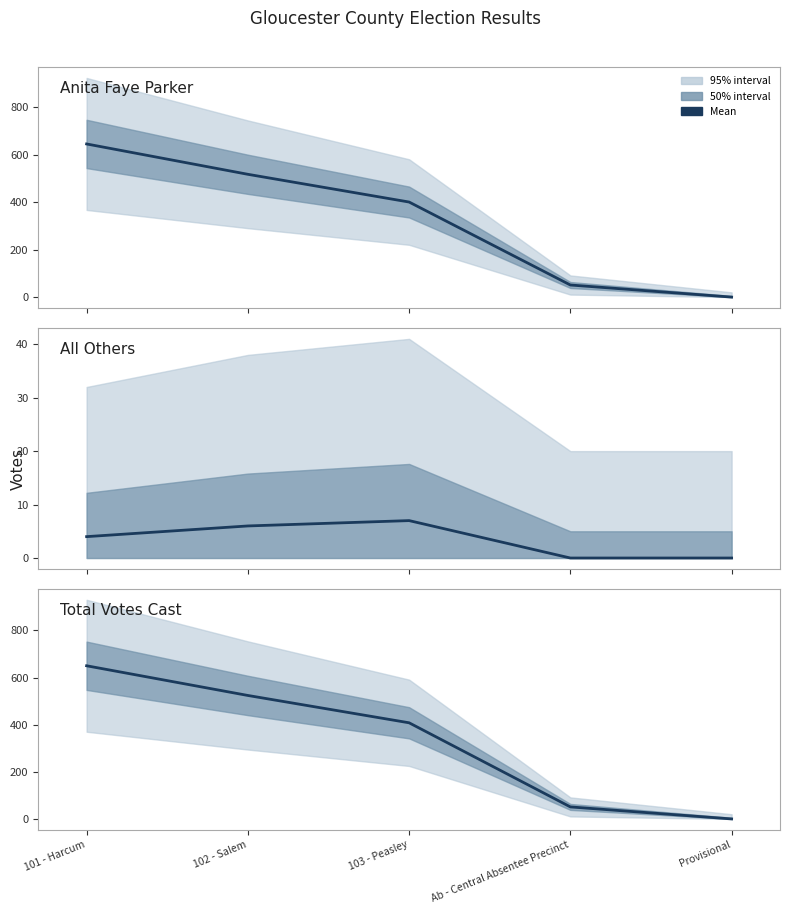

The Total Votes Cast series shows 51 at Ab - Central Absentee Precinct. True or false?

True